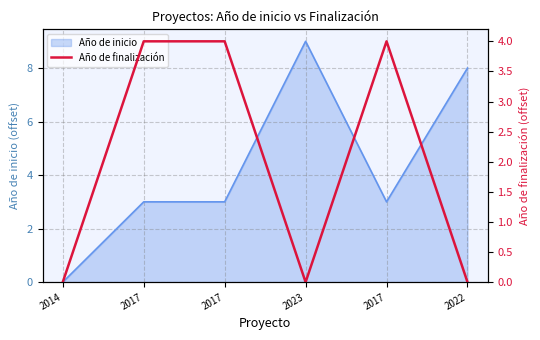

True or false: there are more than 1 points higher than both neighbors.

False